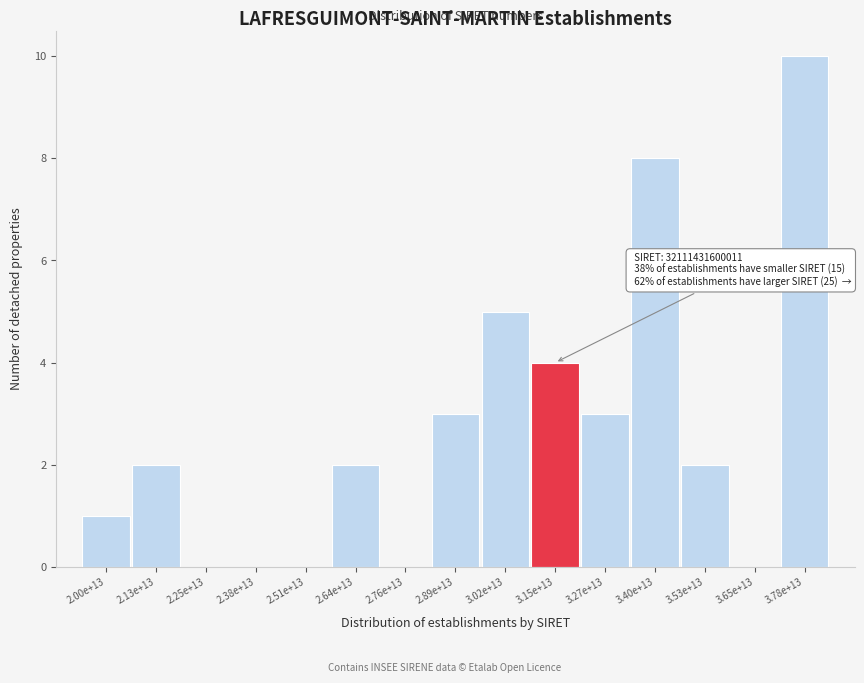

Reading left to right, transcribe all the data shown in this chart.

2.00e+13=1	2.13e+13=2	2.25e+13=0	2.38e+13=0	2.51e+13=0	2.64e+13=2	2.76e+13=0	2.89e+13=3	3.02e+13=5	3.15e+13=4	3.27e+13=3	3.40e+13=8	3.53e+13=2	3.65e+13=0	3.78e+13=10